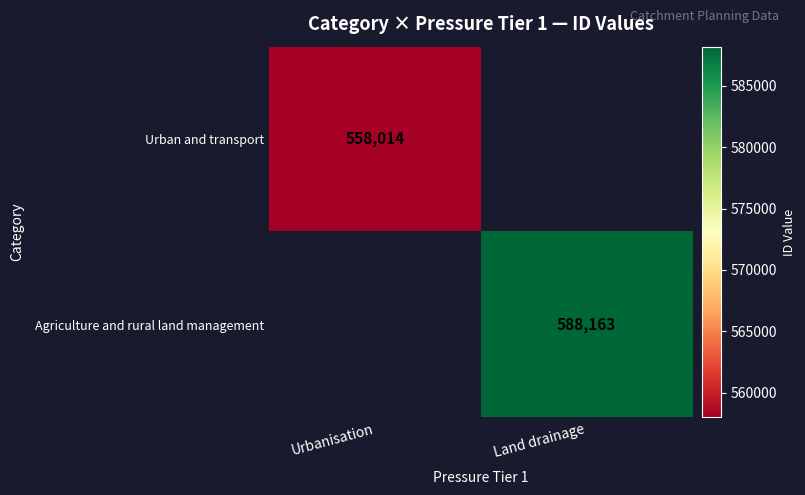

The value of Urban and transport at Urbanisation is 558014. True or false?

True